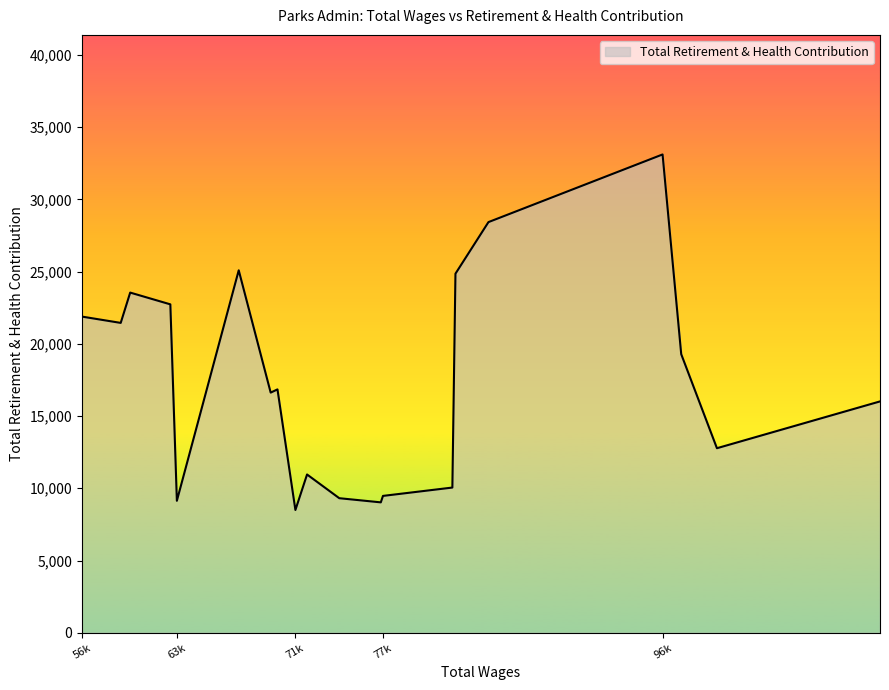

True or false: there are more than 0 points higher than both neighbors.

True